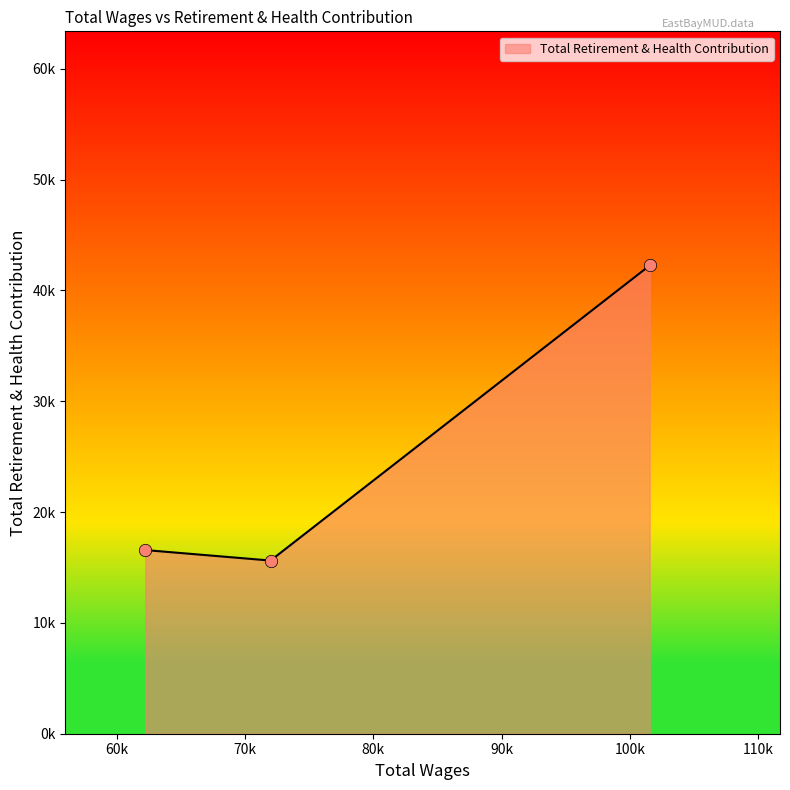

Between 62239.0 and 101537.0, which is larger?

101537.0